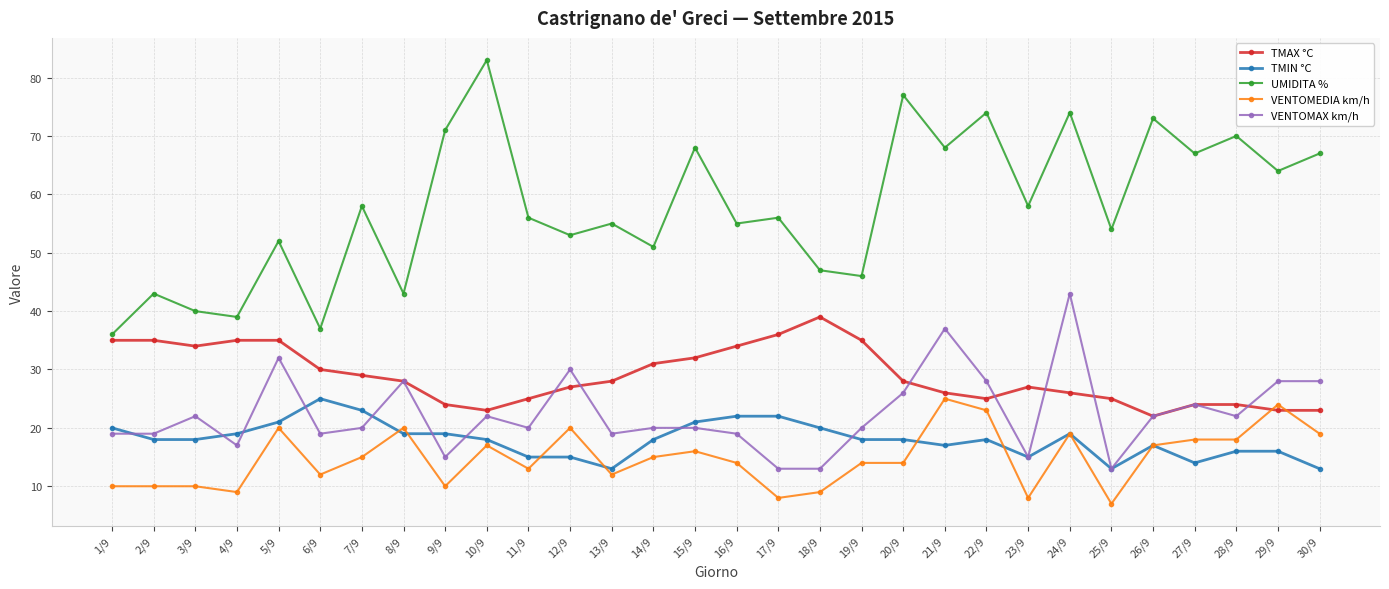

What is the spread (max minus min) of values at 9/9?

61